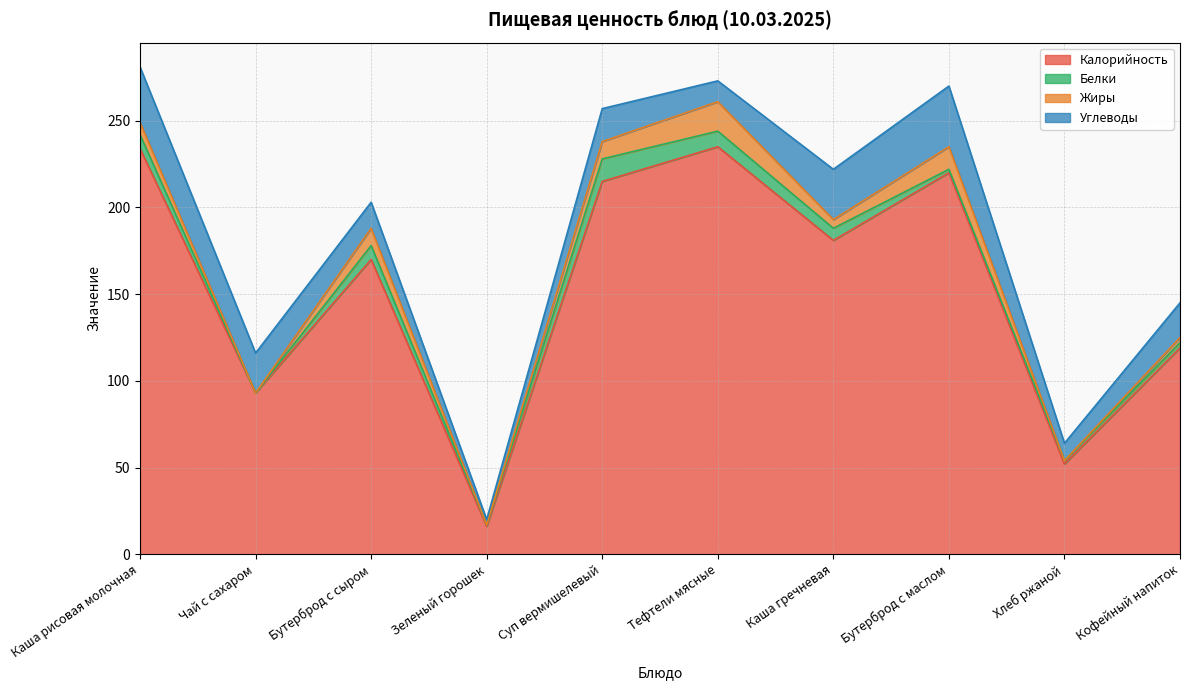

At which label does Калорийность first exceed 181?

Каша рисовая молочная